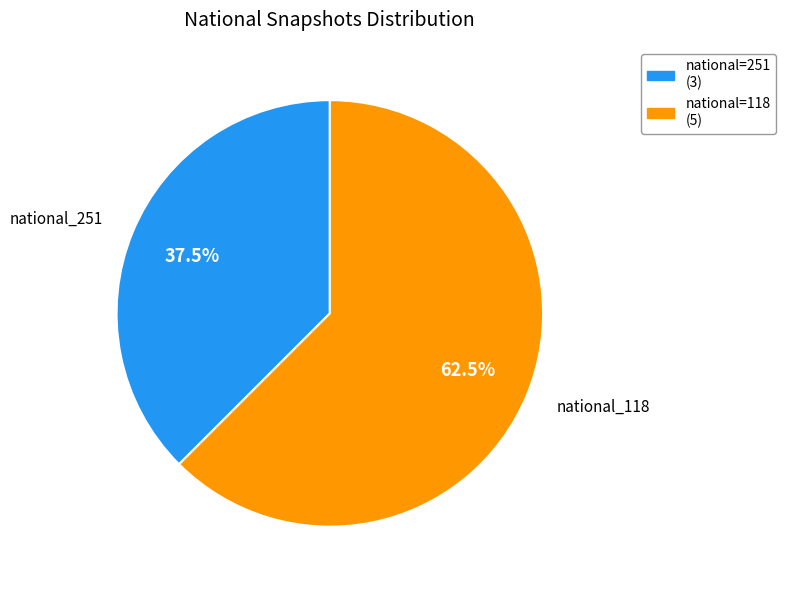

Is the sum of national=118 (5) and national=251 (3) greater than half?

Yes